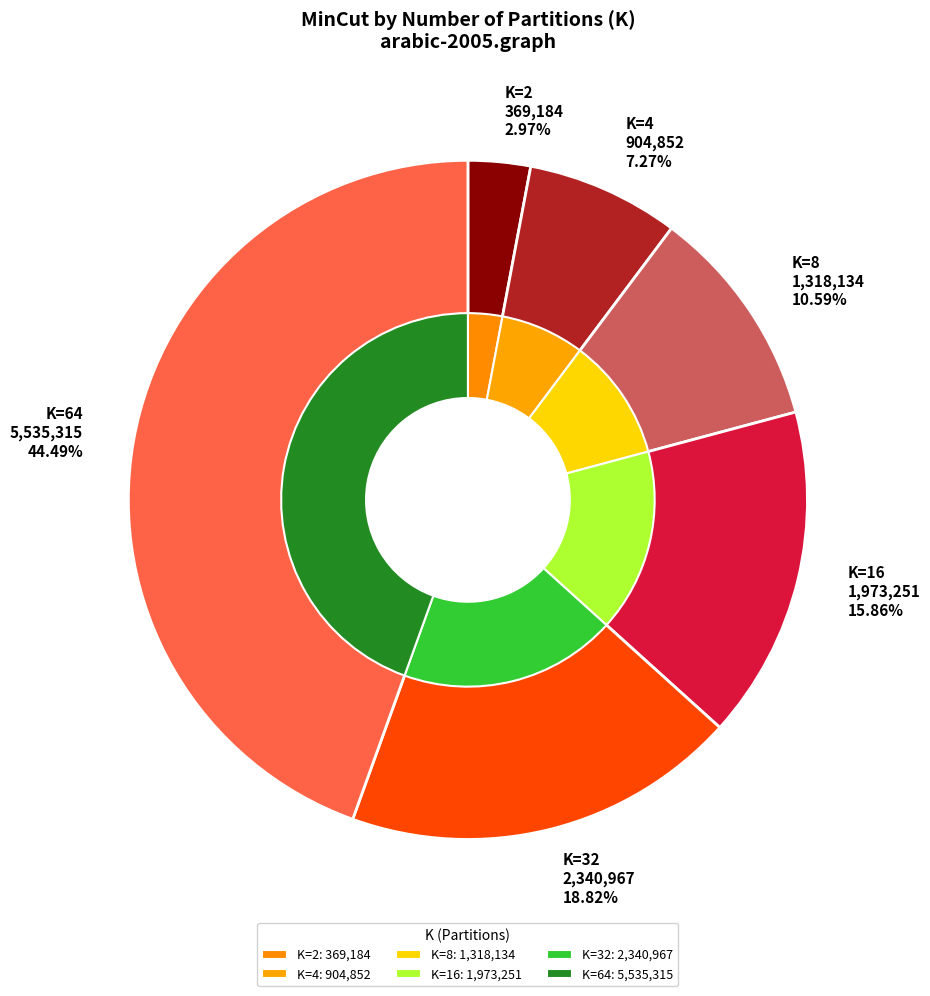

To the nearest percent, what percentage of the pie is K=16?

16%